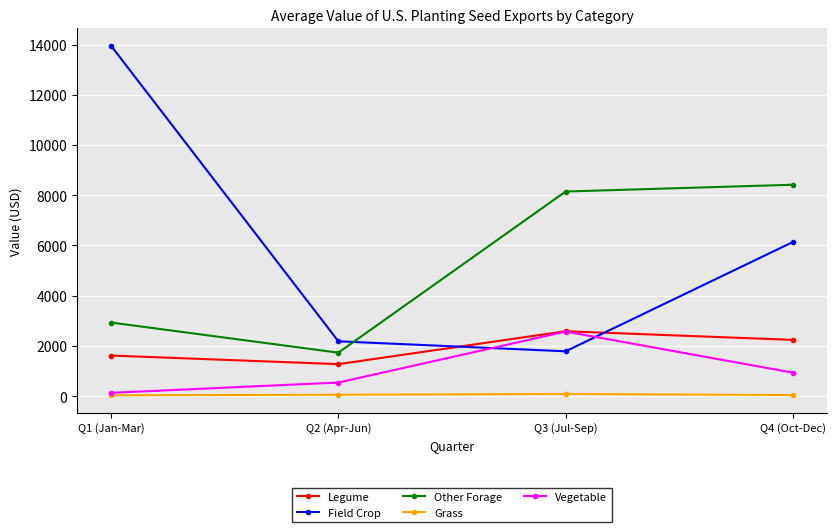

Is it true that Field Crop equals 10898.0 at Q4 (Oct-Dec)?

False